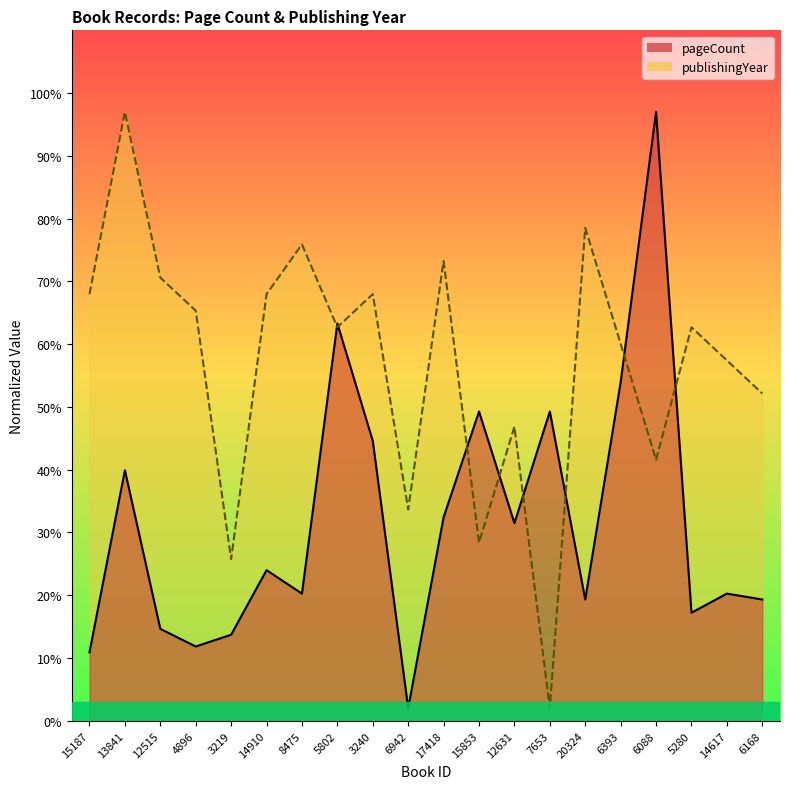

Where do pageCount and publishingYear first cross each other?

8475 and 5802